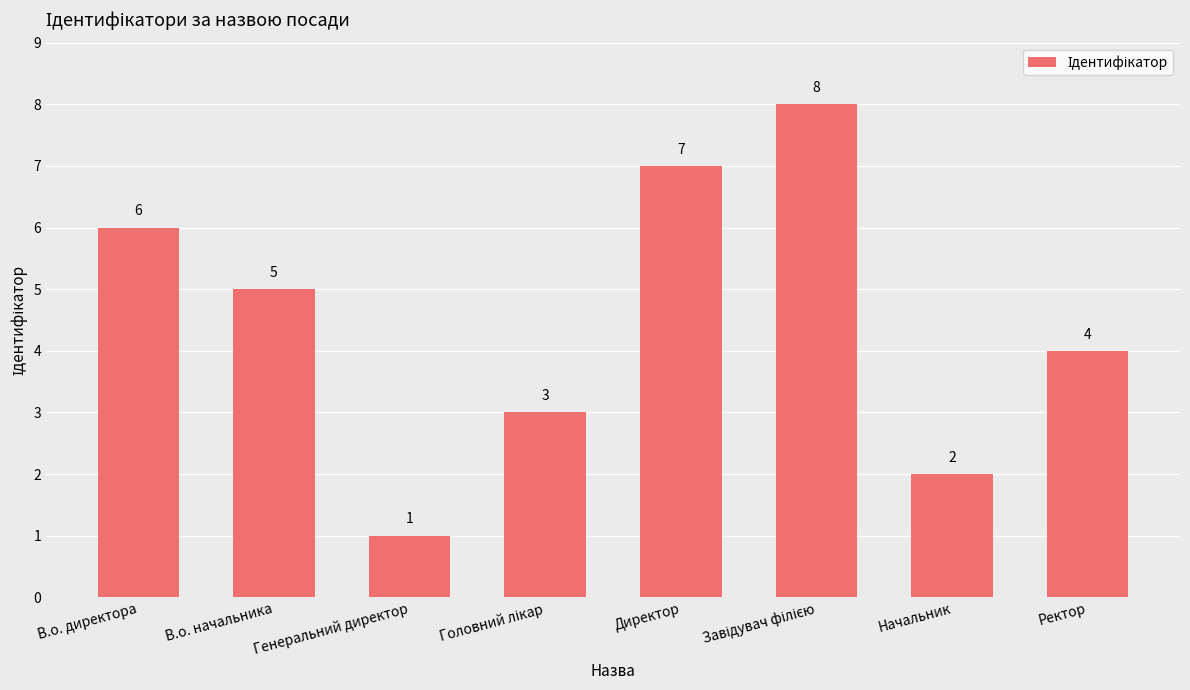

Is it true that the value at В.о. начальника is 5?

True